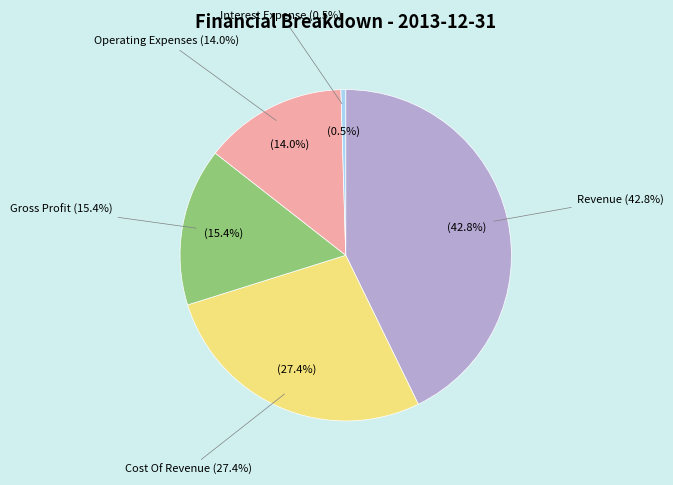

Does Revenue account for over 50% of the chart?

No